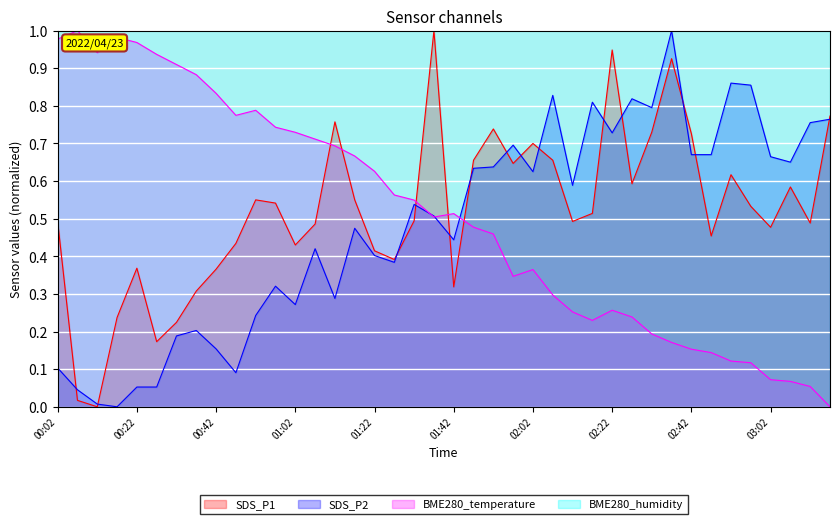

Which label corresponds to the smallest value in the chart?

00:12